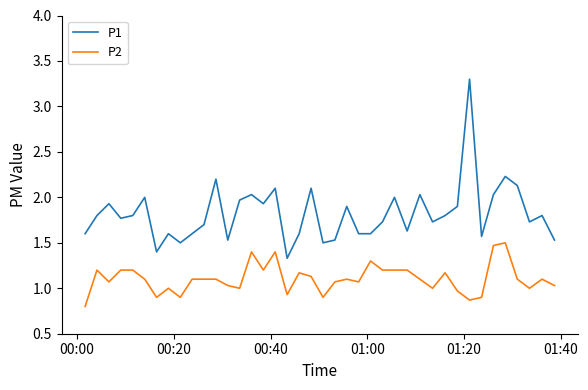

What is the difference between the maximum and minimum values in the P2 series?

0.7